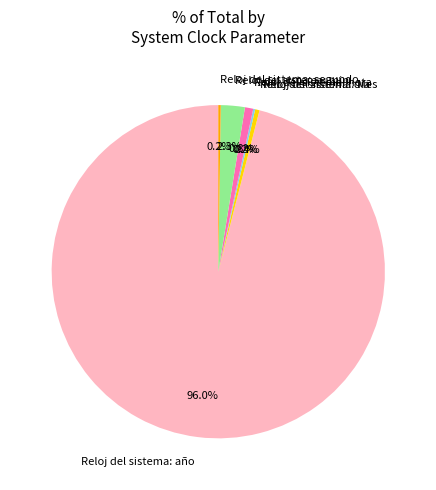

To the nearest percent, what percentage of the pie is Reloj del sistema: año?

96%